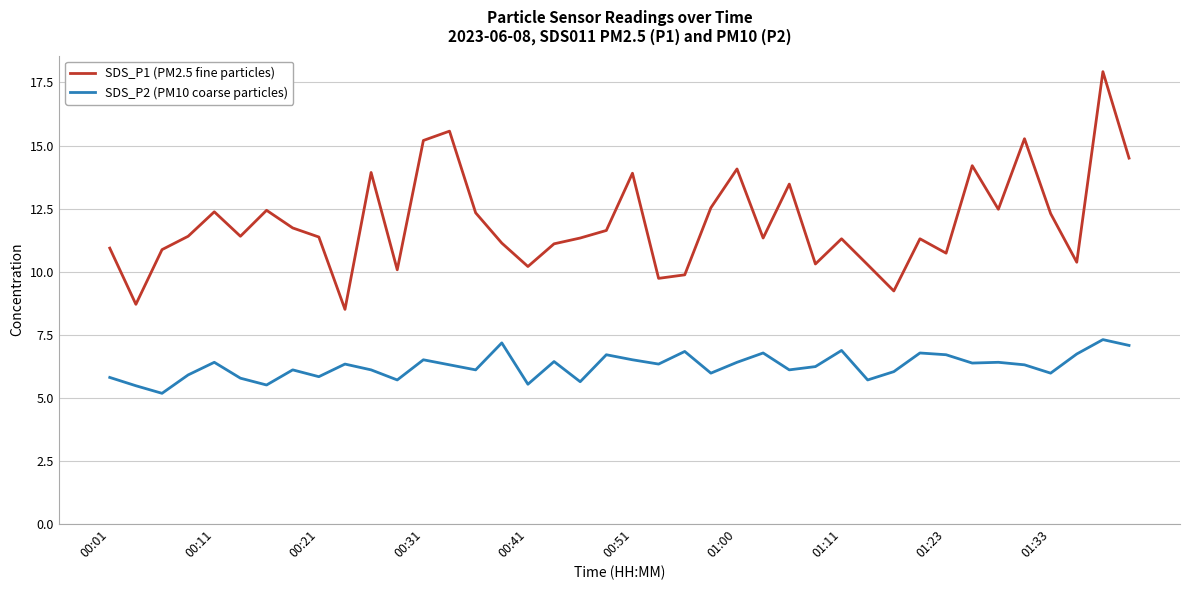

What is the highest value of the SDS_P2 (PM10 coarse particles) series?

7.3